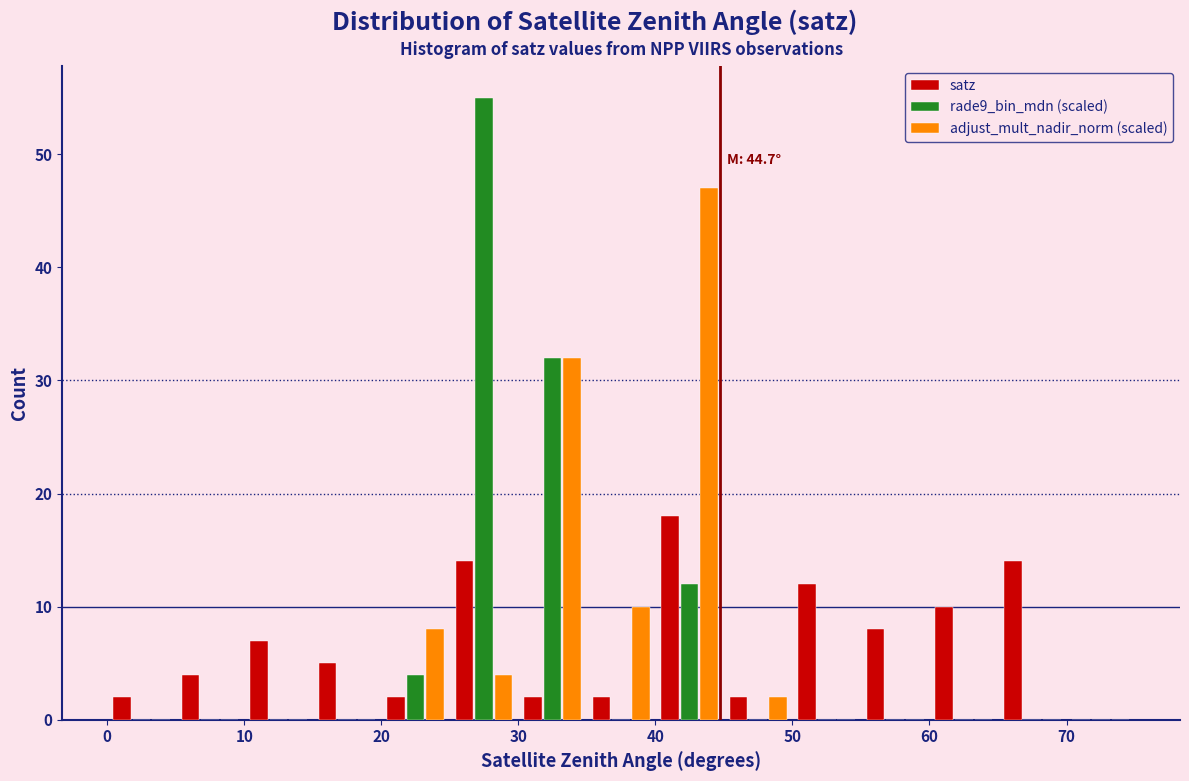

In the satz series, which range on the x-axis has the tallest bar?

40 to 45